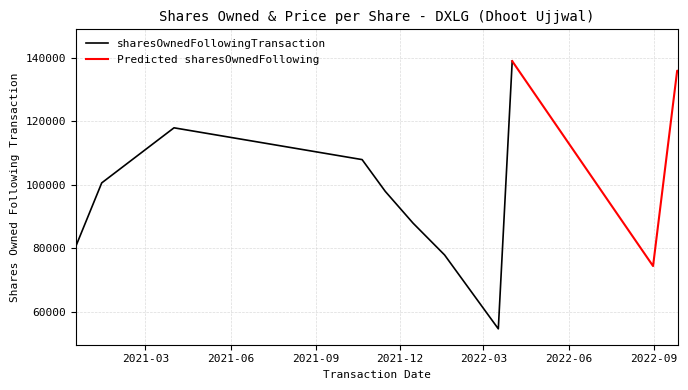

How many series are shown in this chart?

2